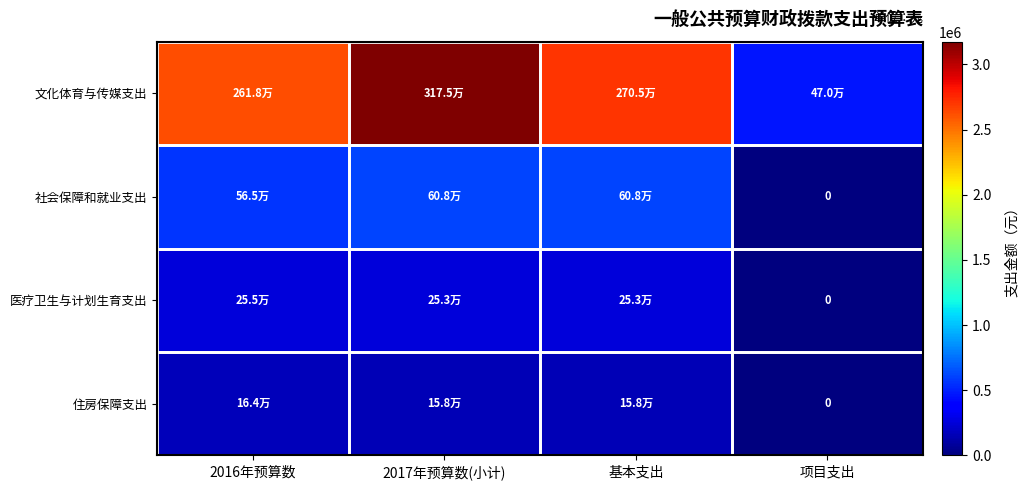

Where is 住房保障支出 nearest to the value 81973?

2017年预算数(小计)